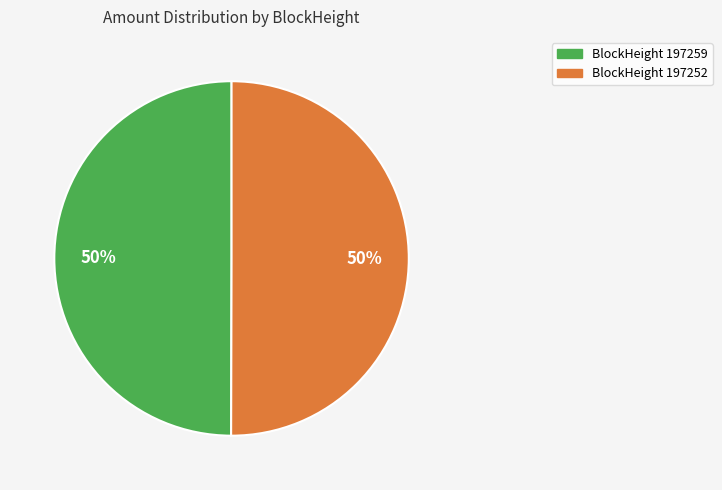

To the nearest percent, what is the average slice percentage?

50%